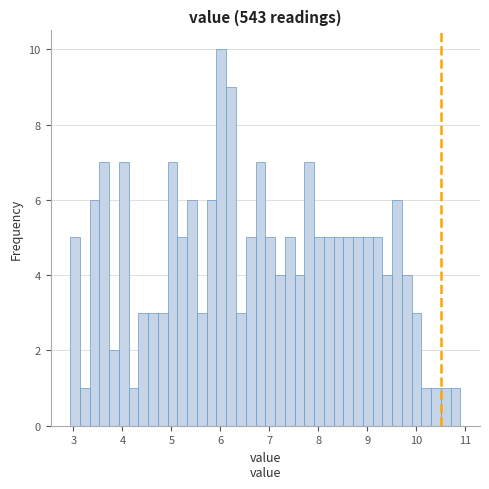

Around what value on the x-axis is the tallest bar? Give the approximate position of its centre, as read against the axis.

6.0